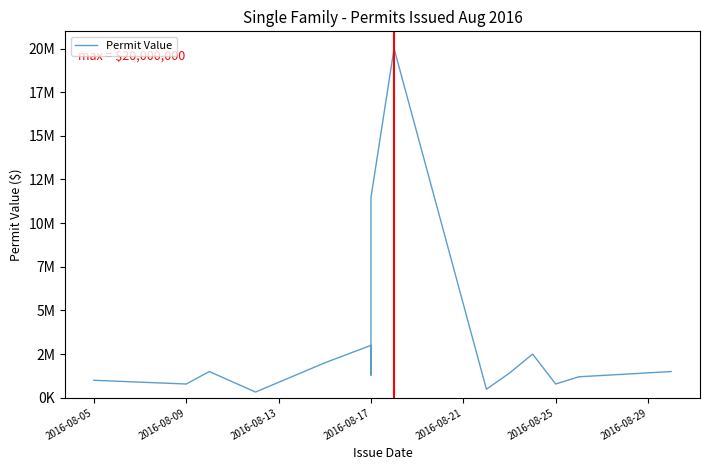

How many lines are shown in the chart?

1